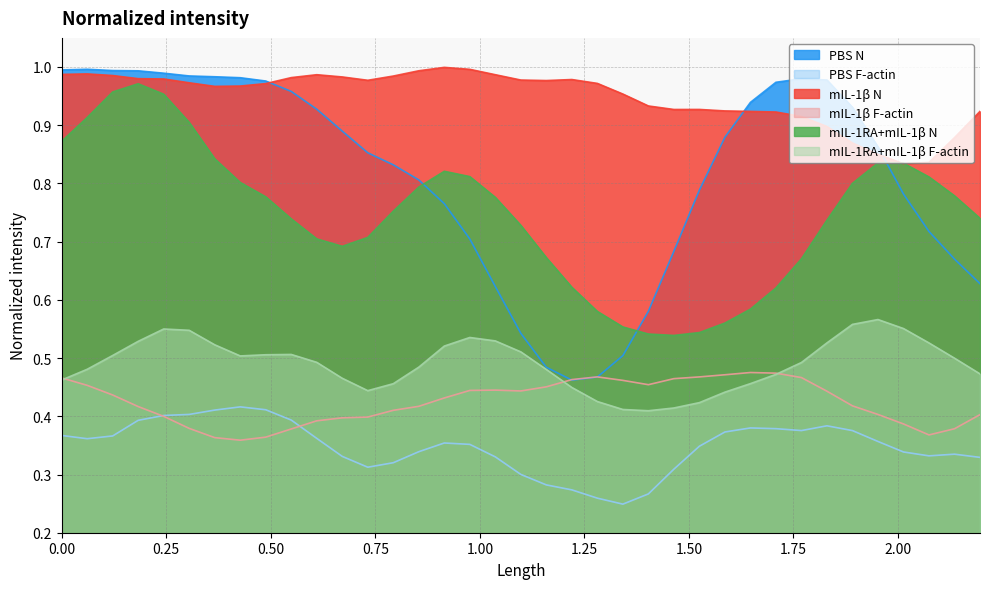

At 1.83, list the series in order from smallest to largest.

PBS F-actin, mIL-1β F-actin, mIL-1RA+mIL-1β F-actin, mIL-1RA+mIL-1β N, mIL-1β N, PBS N